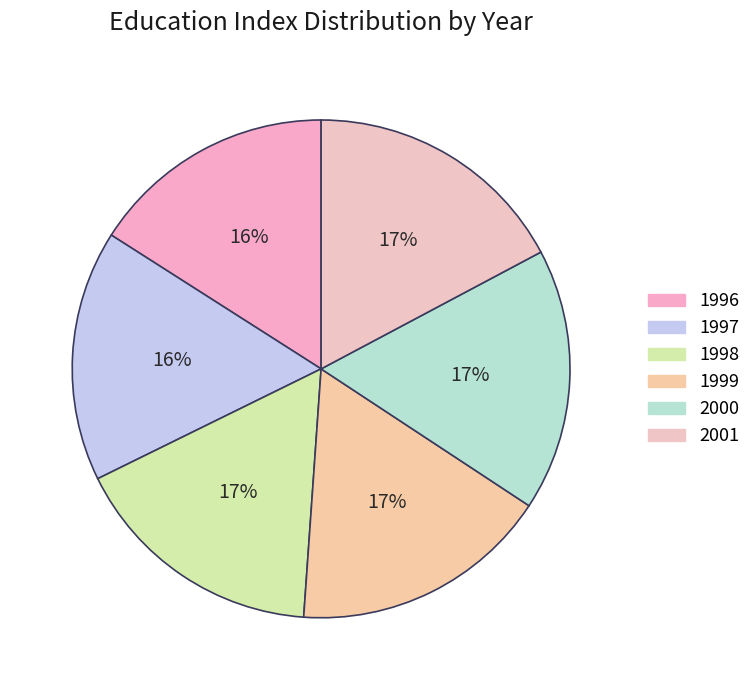

Does 2001 account for over 50% of the chart?

No